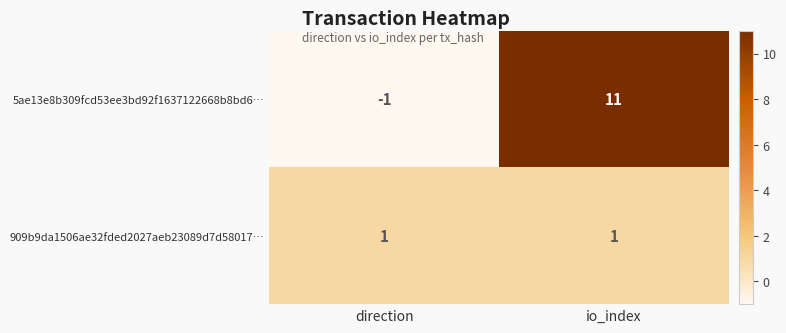

How many distinct data groups are displayed?

2